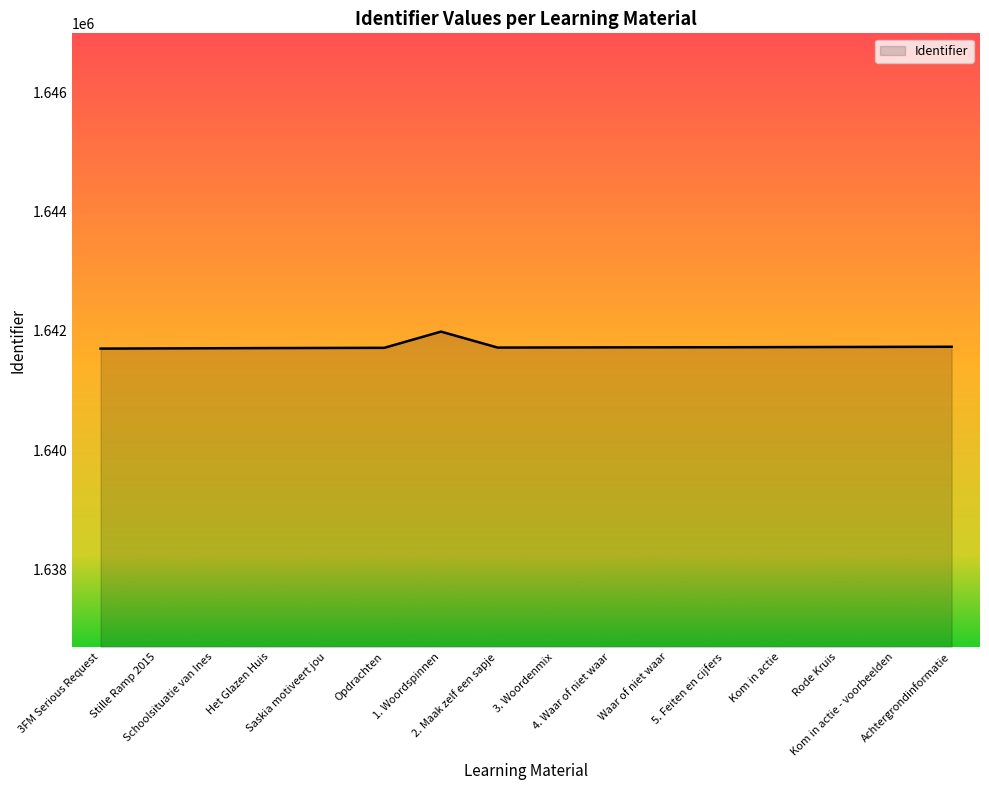

Where does the data first go above 1641722?

1. Woordspinnen